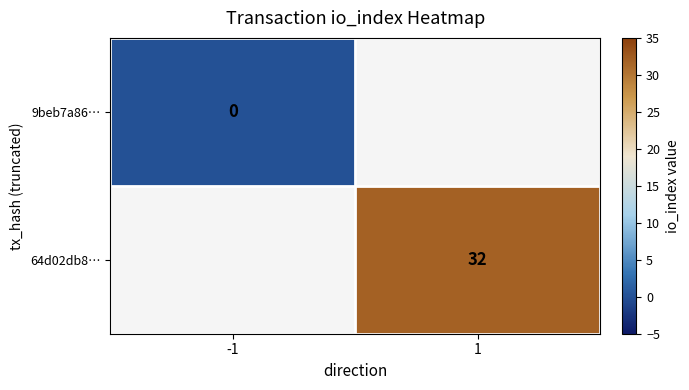

The 64d02db8… series shows 15 at 1. True or false?

False